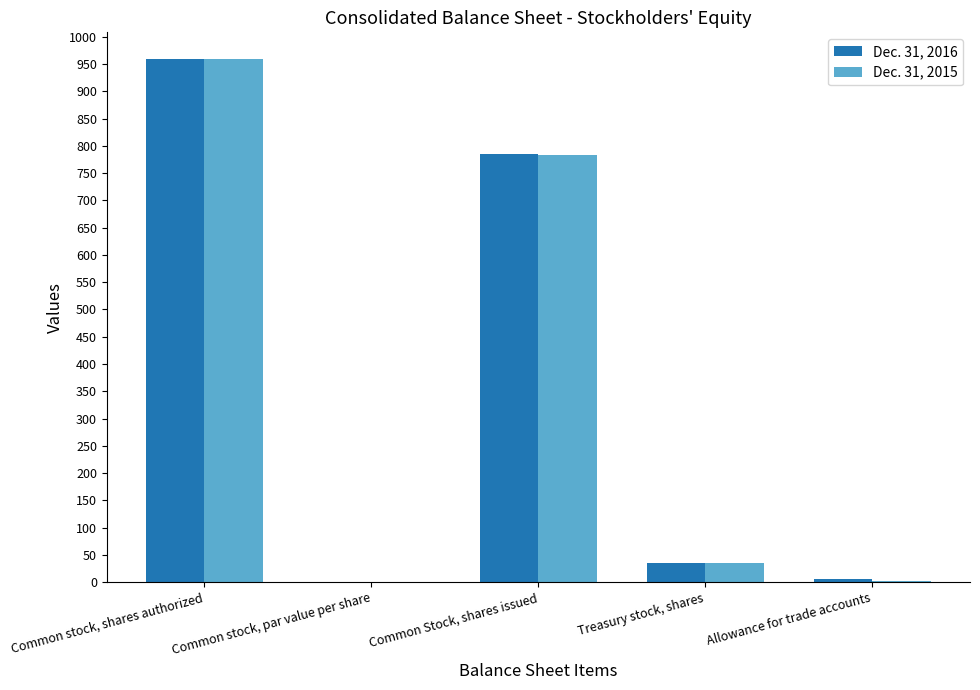

The Dec. 31, 2016 series shows 785 at Common Stock, shares issued. True or false?

True